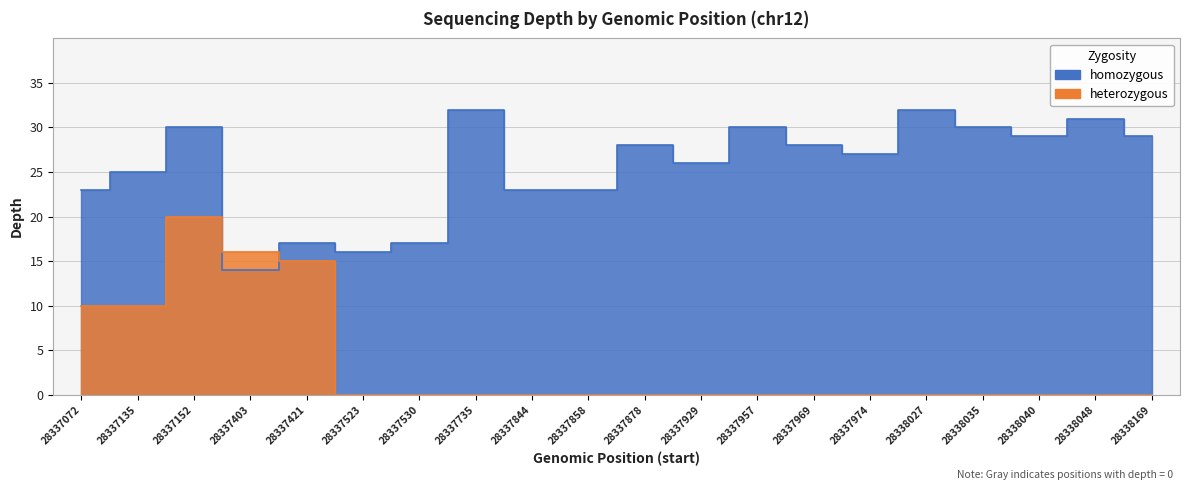

What is the sum of the homozygous values at 28338040 and 28338027?

61